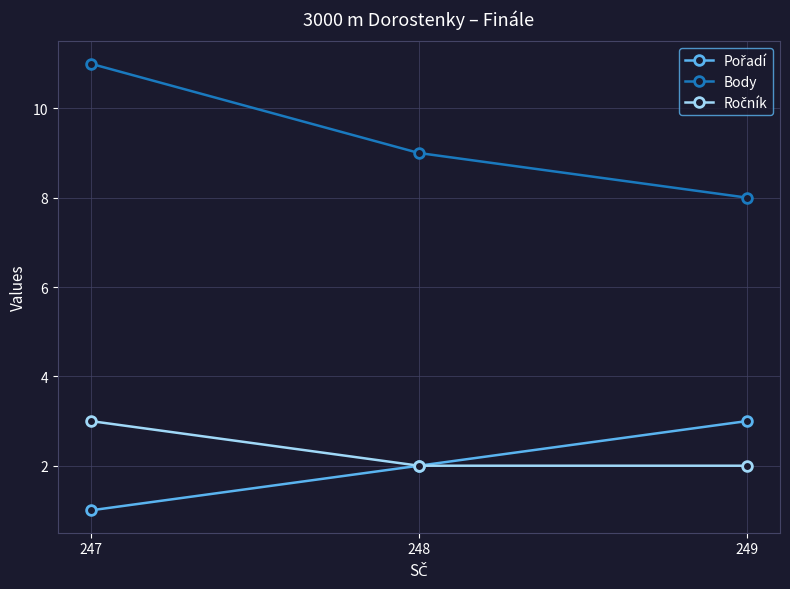

Which series has the largest total across all categories?

Body